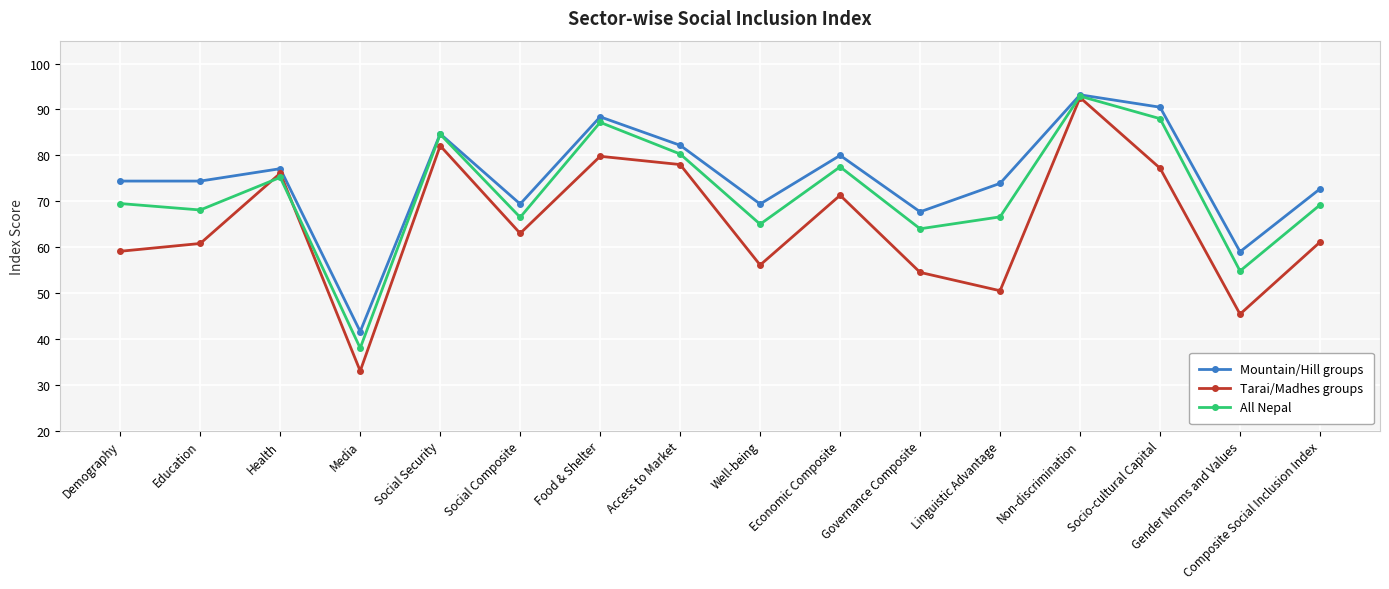

How many values in the Tarai/Madhes groups series are below 63?

8